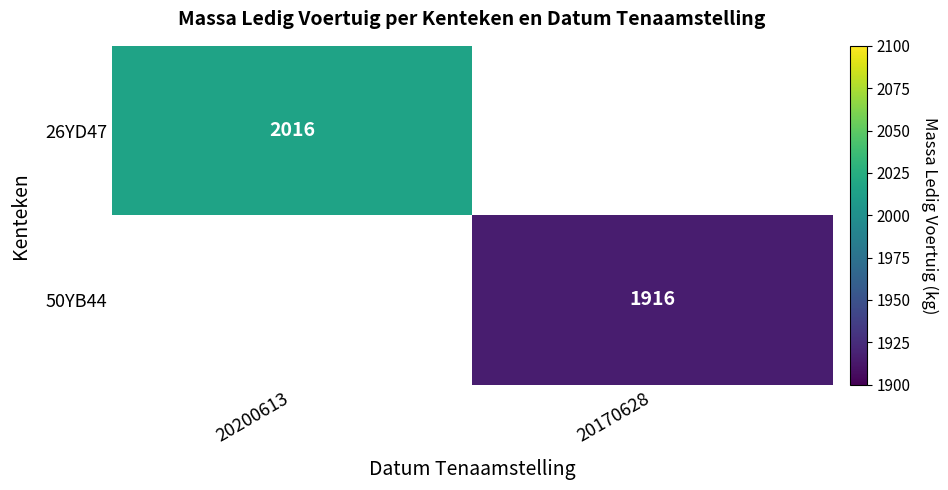

The value of 50YB44 at 20170628 is 1019. True or false?

False